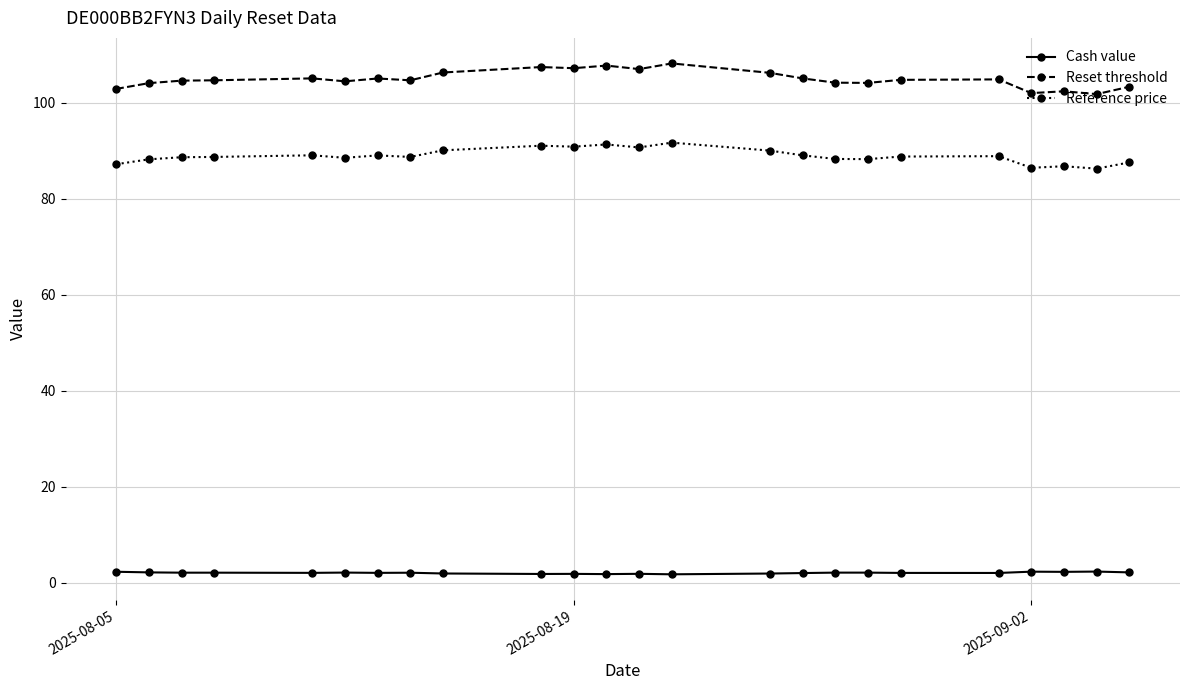

In Reset threshold, how many points are higher than both neighbors (excluding endpoints)?

7